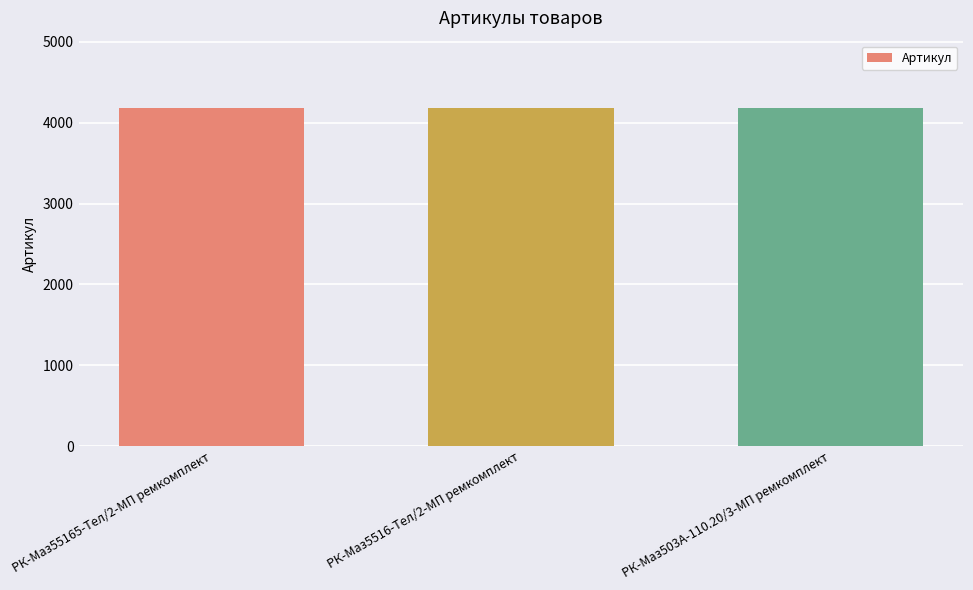

What position from the right is РК-Маз5516-Тел/2-МП ремкомплект?

2